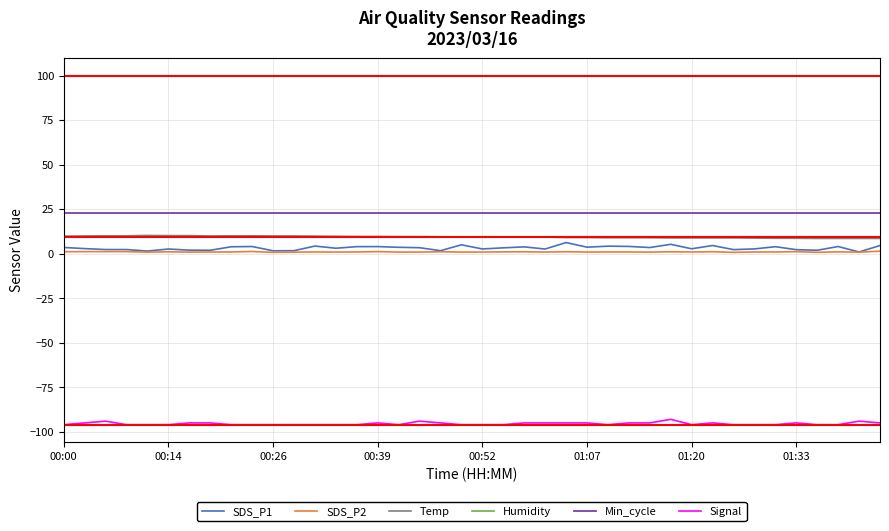

True or false: Temp and SDS_P2 cross at least once.

False